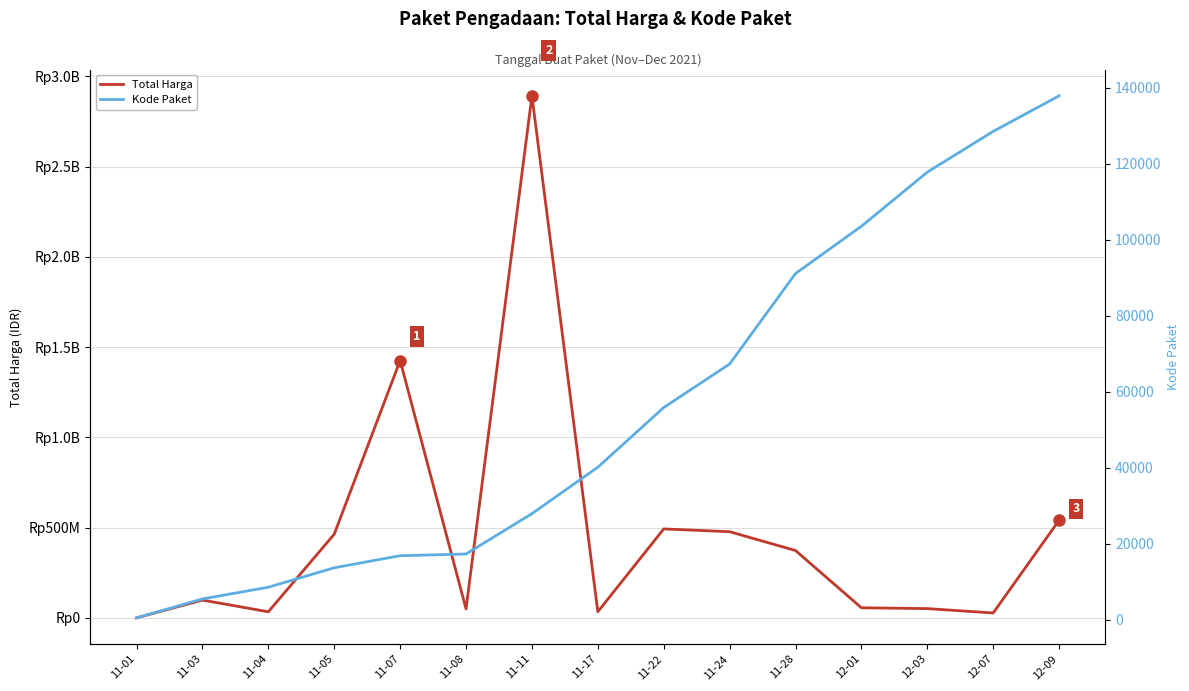

What is the approximate value of Total Harga at 11-01?

333600